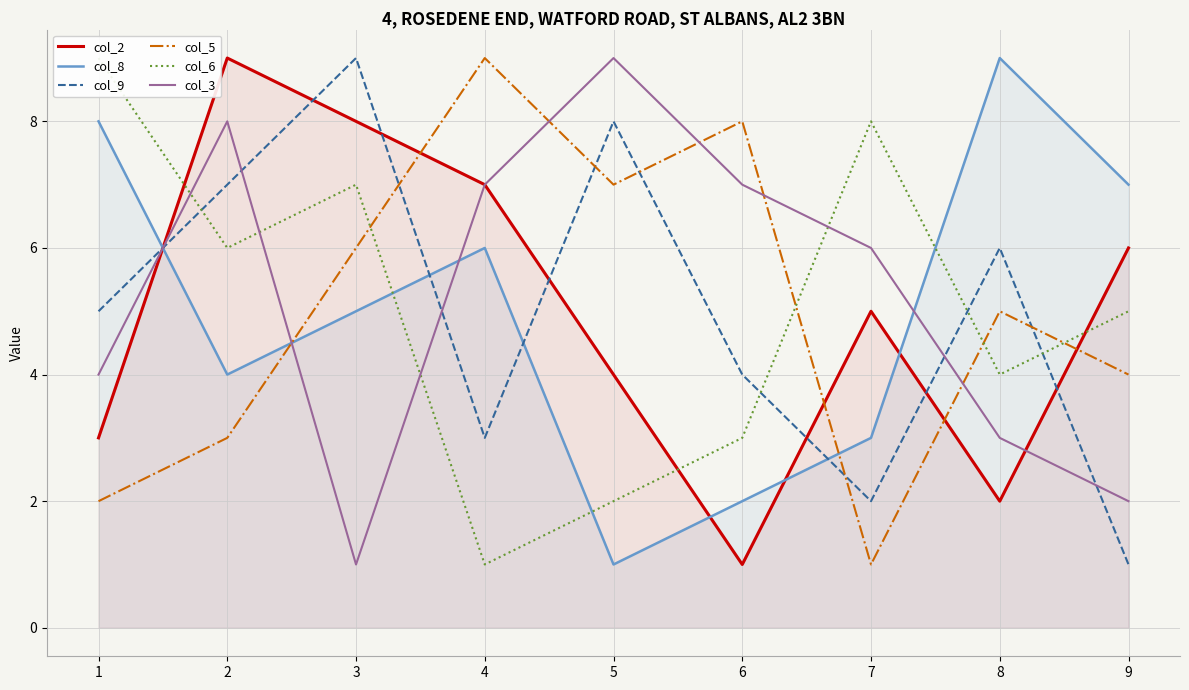

Does the chart display data point markers on the line(s)?

No